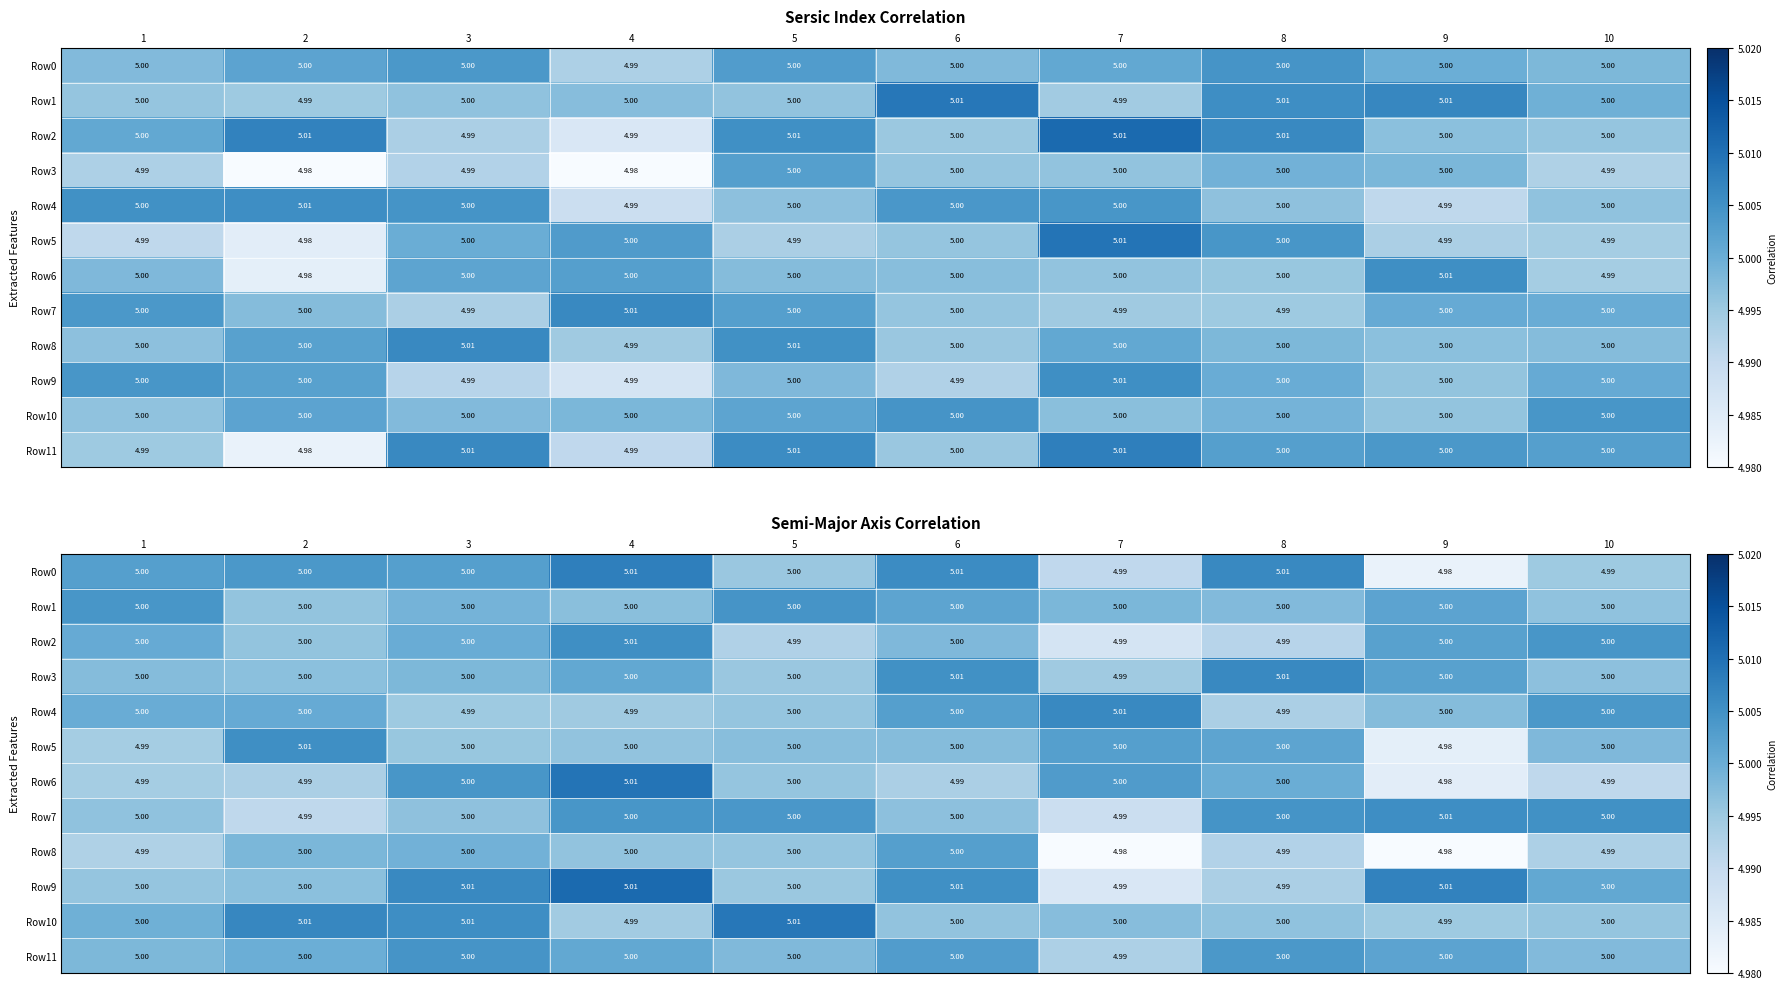

What is the lowest value of the Row0 series?

5.0